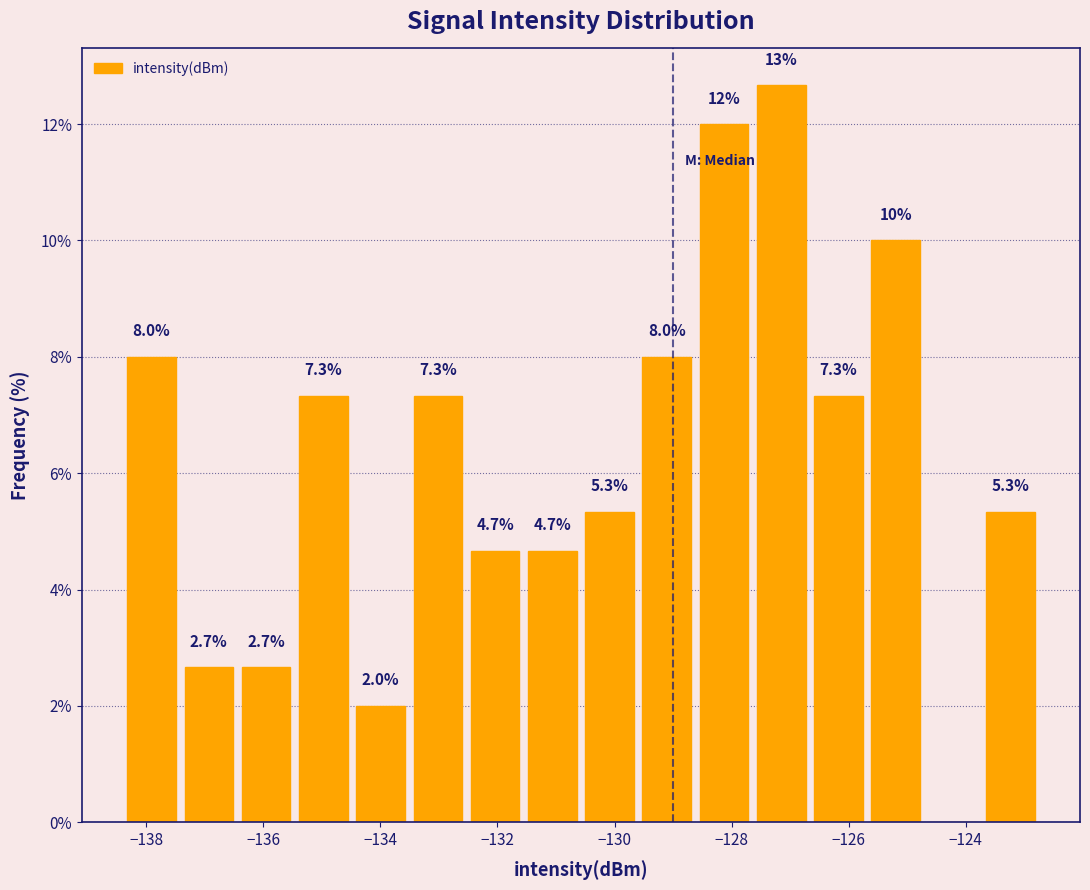

Over which range of the x-axis is the bar tallest?

-127.6 to -126.6